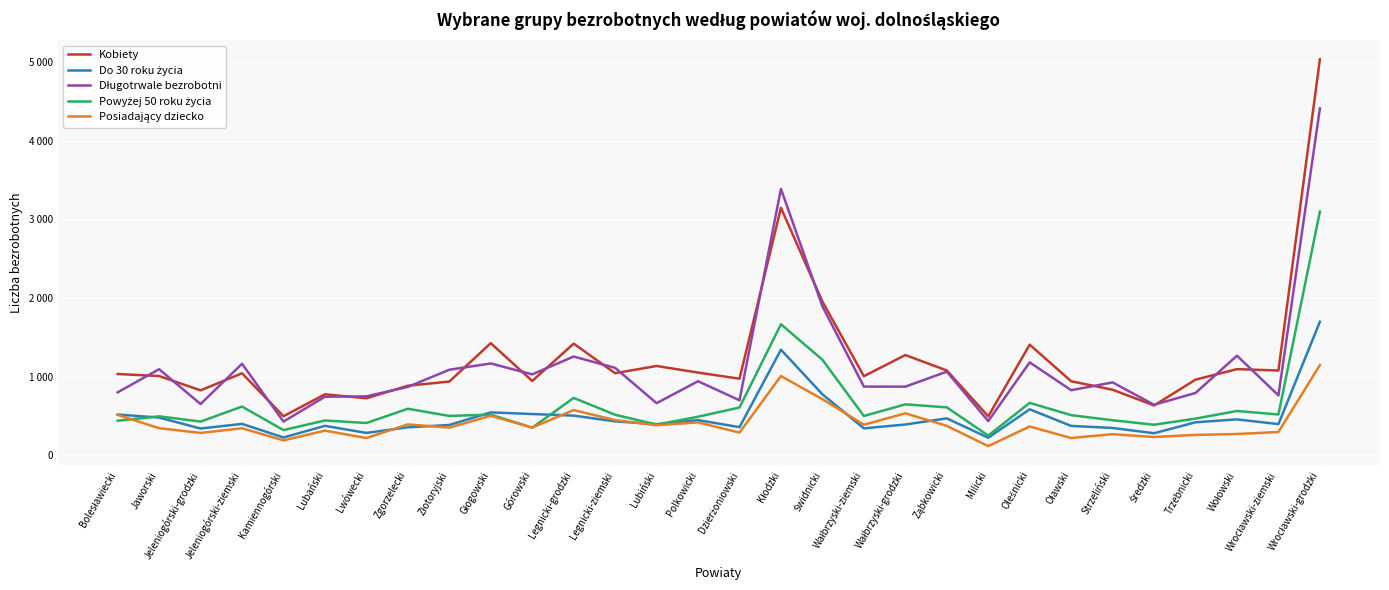

What is the sum of all Kobiety values?

36643